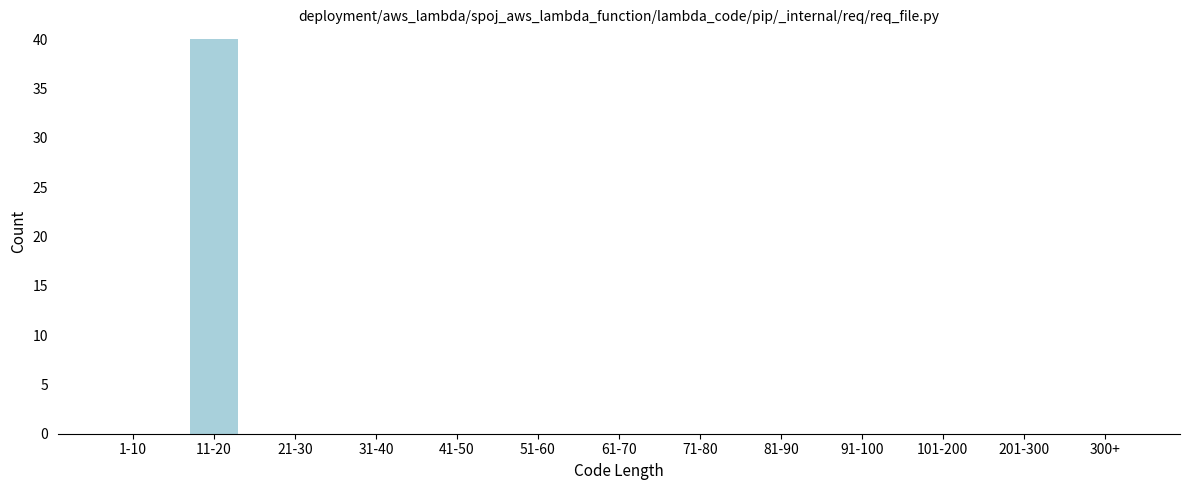

Reading left to right, extract all data points from this chart.

1-10=0	11-20=40	21-30=0	31-40=0	41-50=0	51-60=0	61-70=0	71-80=0	81-90=0	91-100=0	101-200=0	201-300=0	300+=0